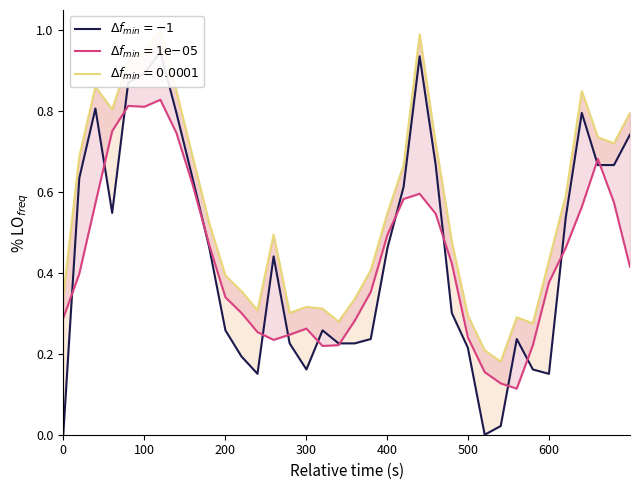

What is the maximum value for $\Delta f_{min}=1\mathrm{e}{-05}$?

0.8